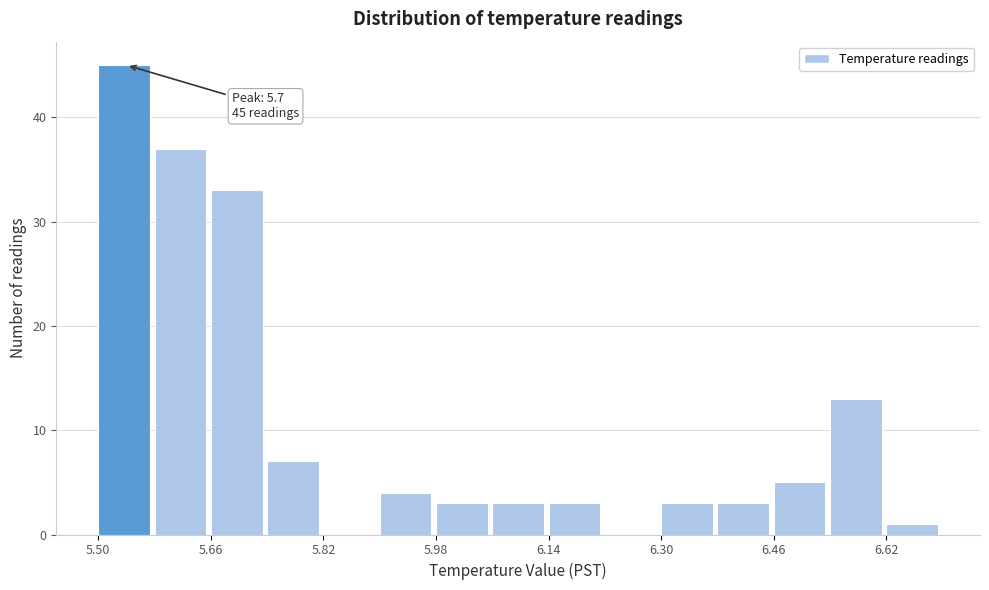

Over which range of the x-axis is the bar tallest?

5.50 to 5.58